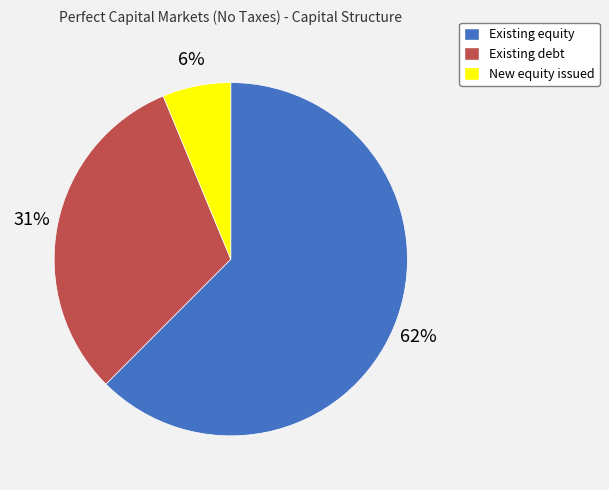

How many slices are in this pie chart?

3